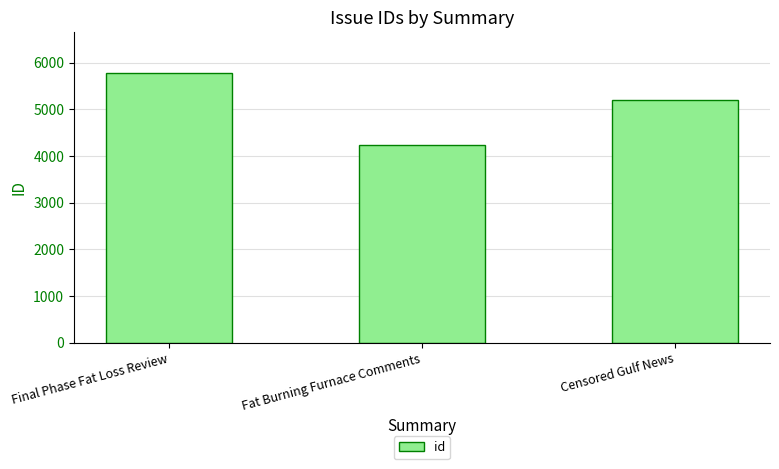

What is the average value?

5072